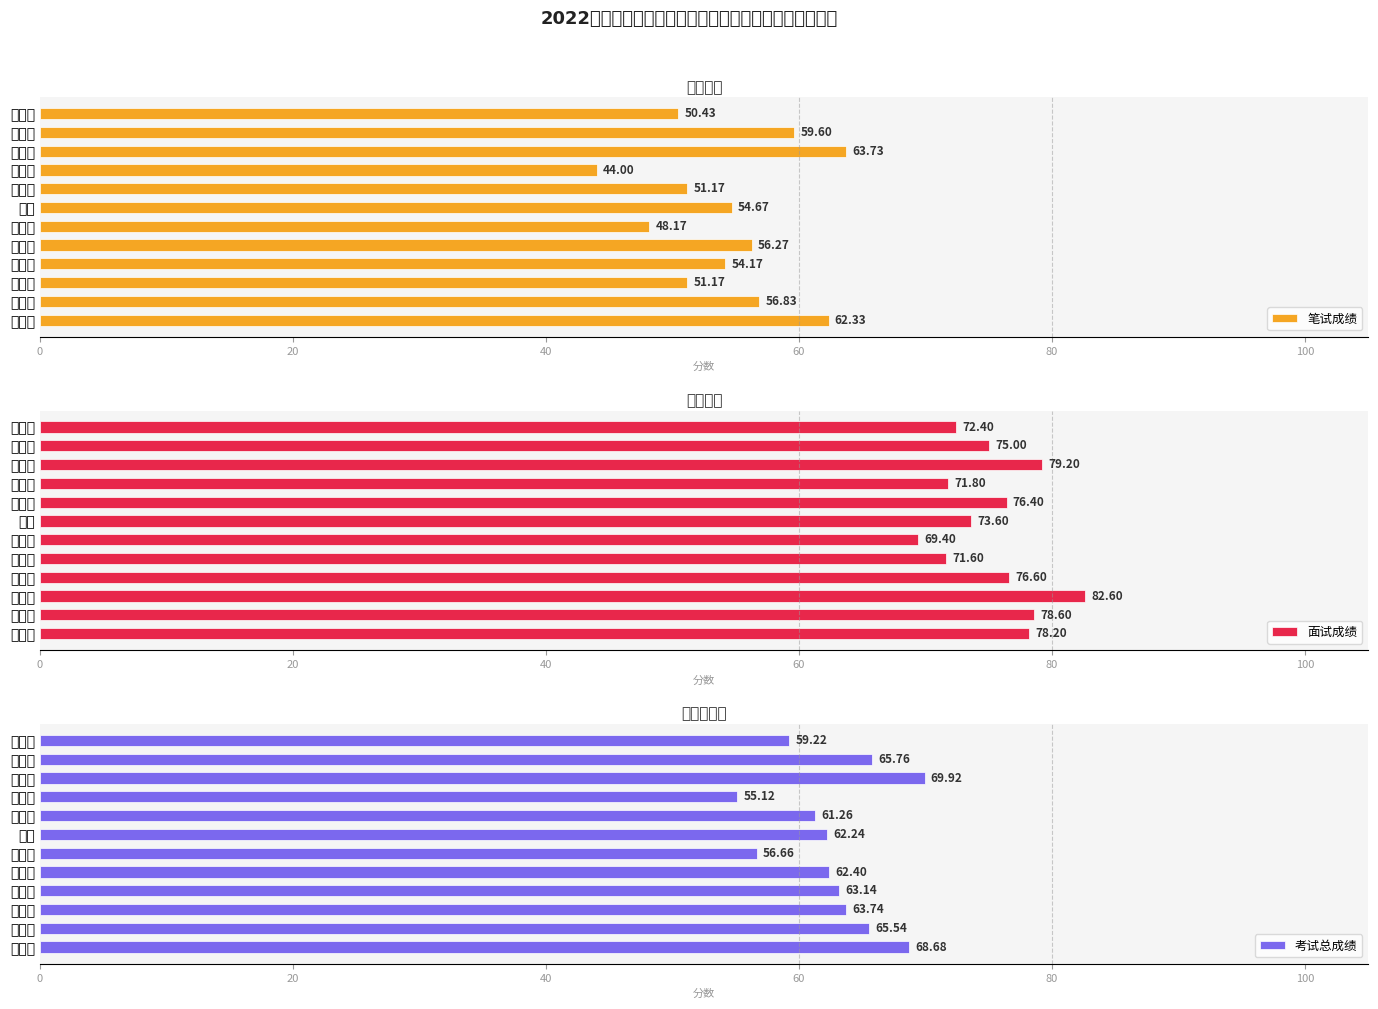

What is the sum of all 笔试成绩 values?

652.5